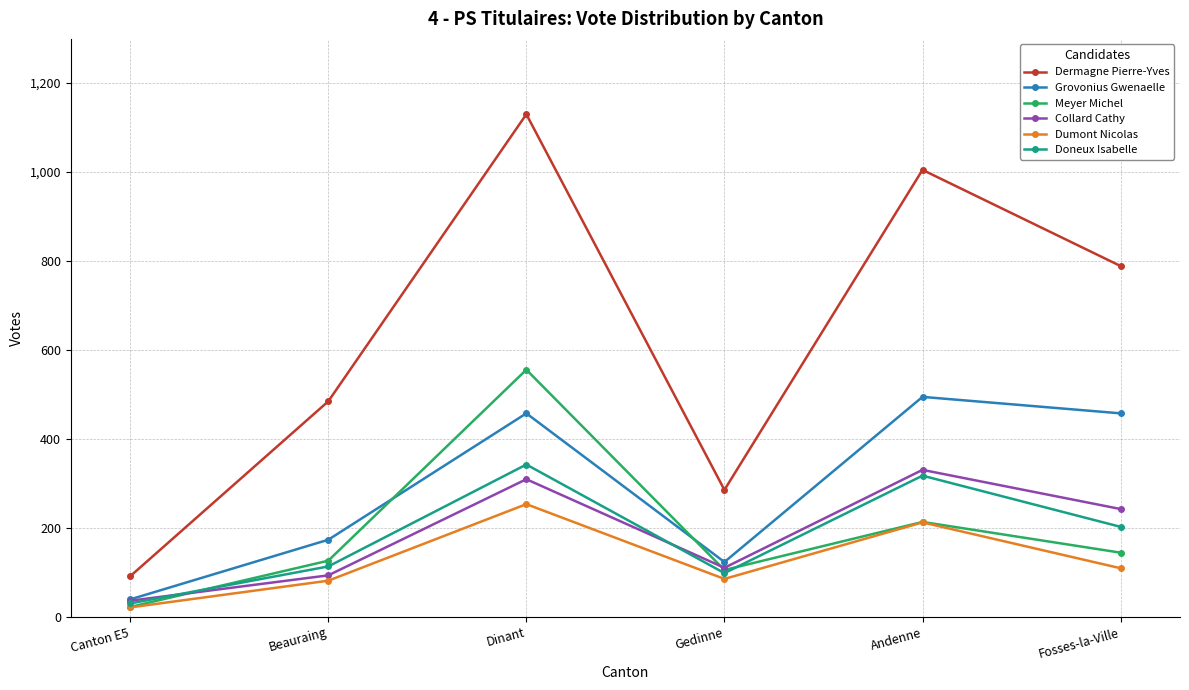

Which label corresponds to the smallest value in the chart?

Canton E5